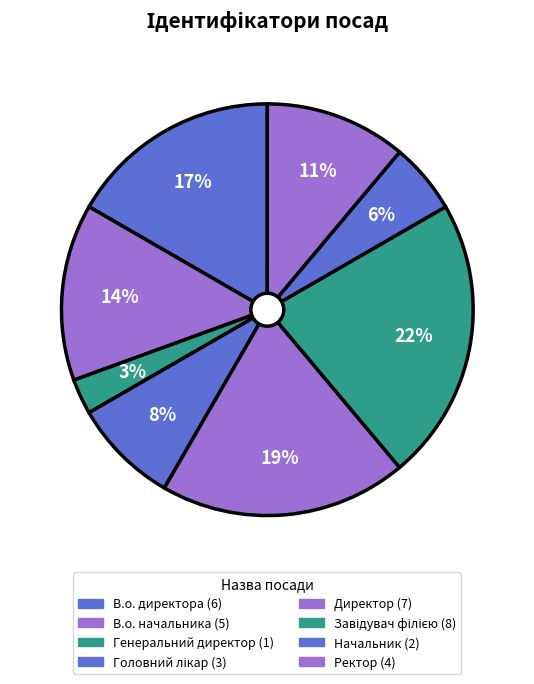

Is there any slice that represents more than half of the pie?

No